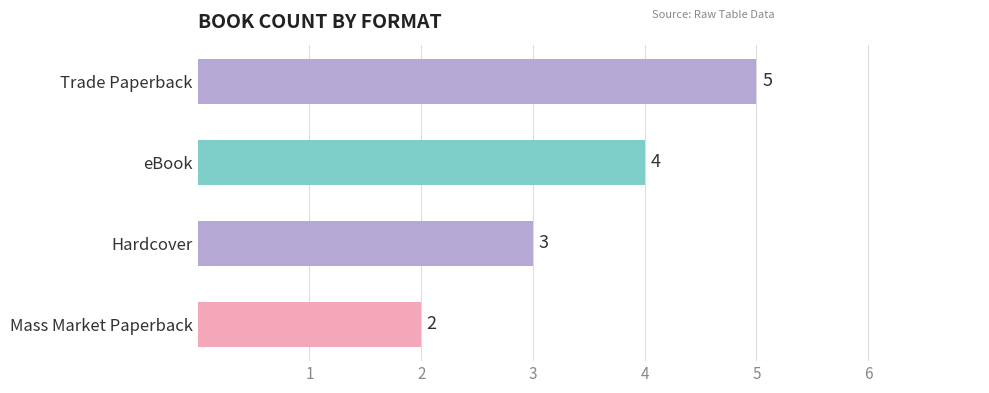

Count the number of categories in the chart.

4